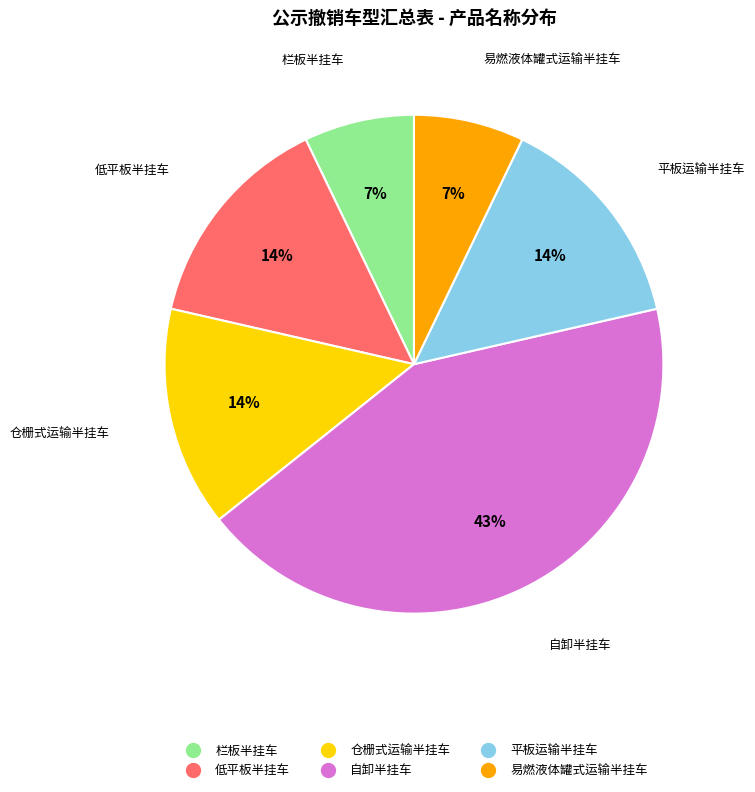

To the nearest percent, what percentage of the pie is 自卸半挂车?

43%